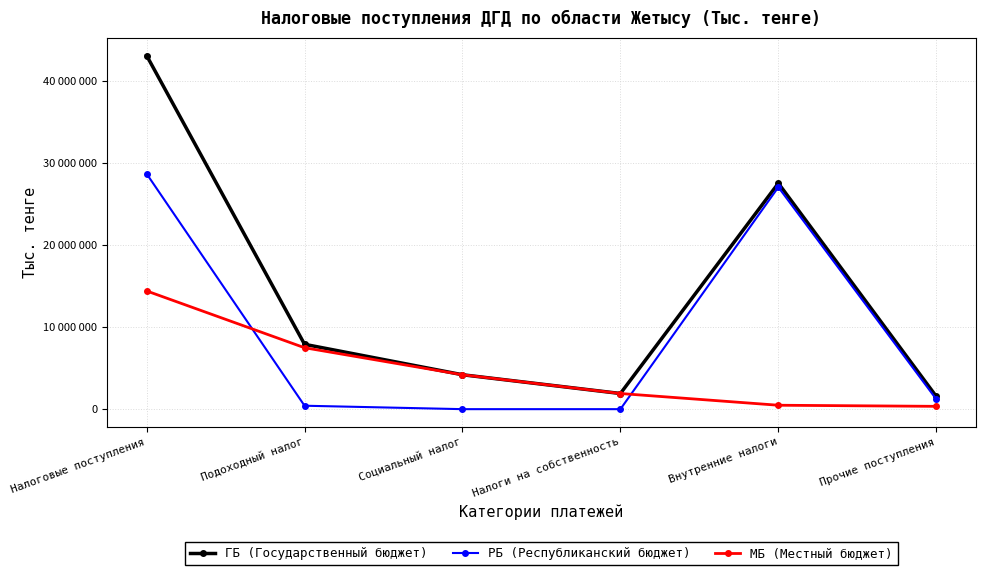

Is this an area chart (filled region under the line)?

No